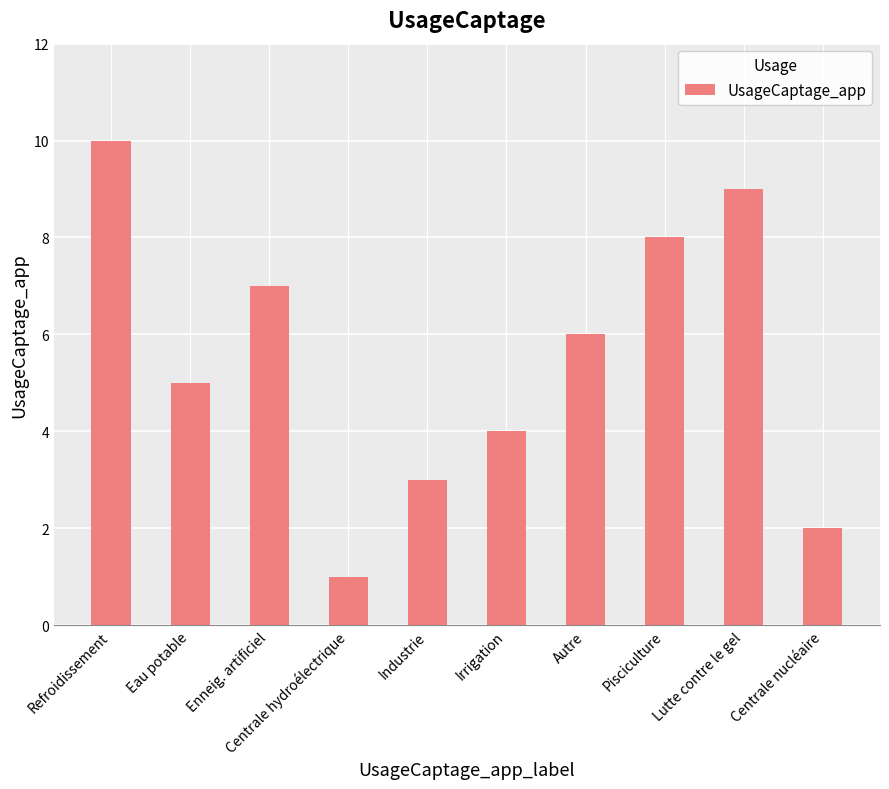

Where does the data first go above 6?

Refroidissement